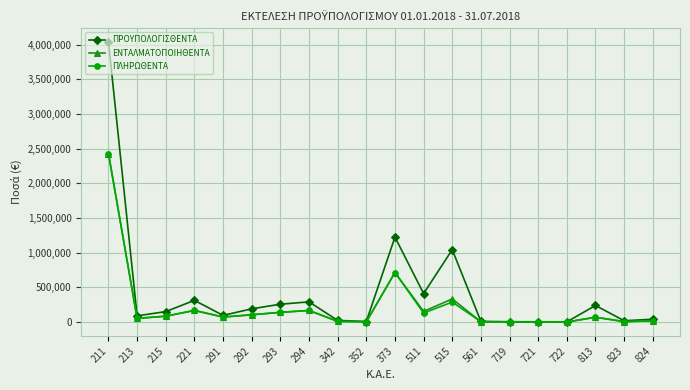

At which category is the sum across all series the highest?

211